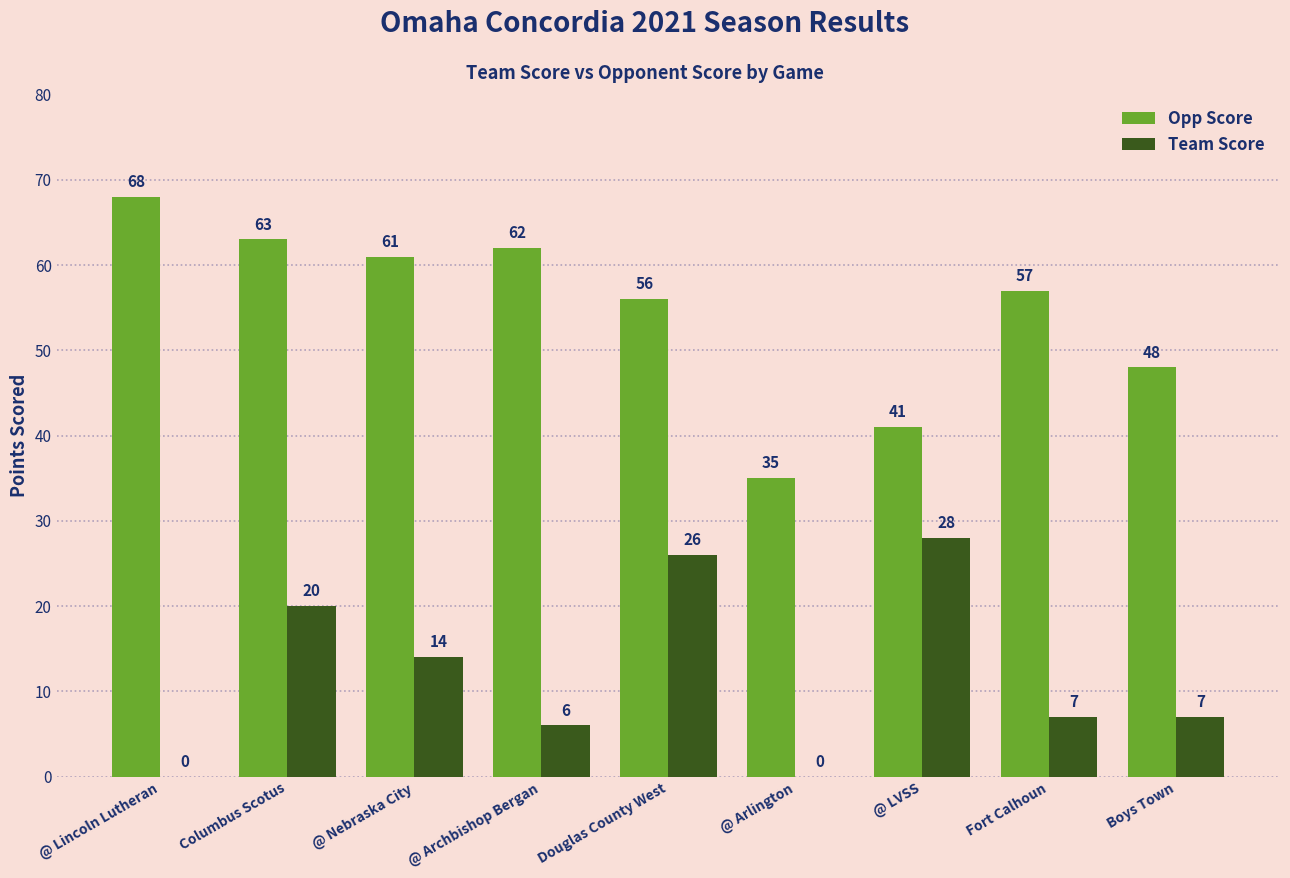

How many data points does each series have?

9